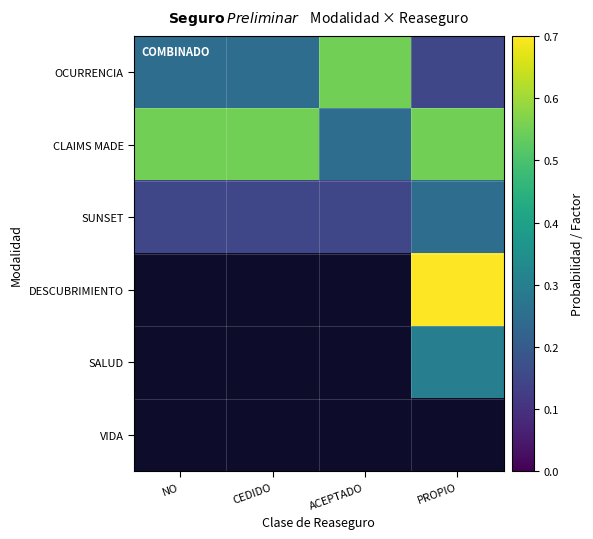

Is the value of DESCUBRIMIENTO at ACEPTADO greater than the value of SUNSET at NO?

No